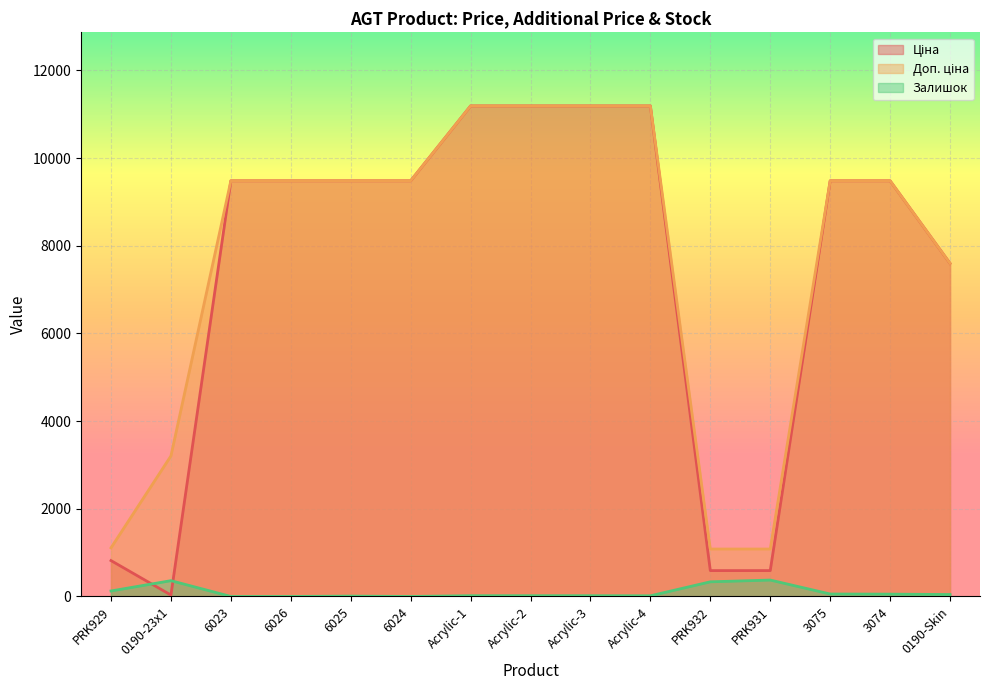

True or false: Доп. ціна has a value of 5266.6 at 3074.

False